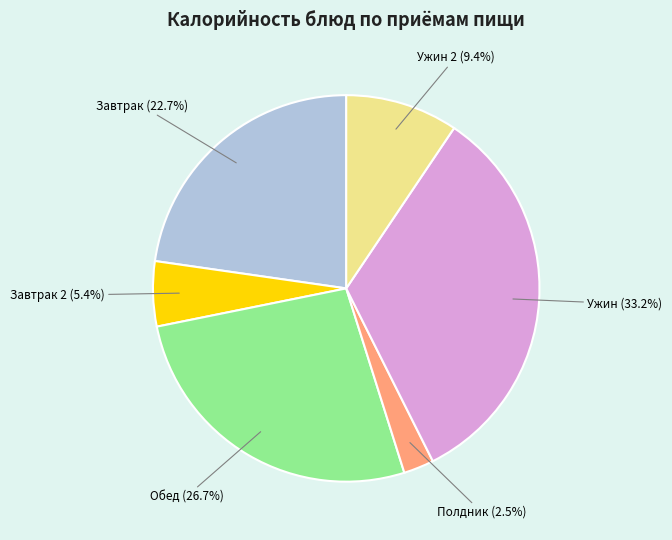

Is there any slice that represents more than half of the pie?

No